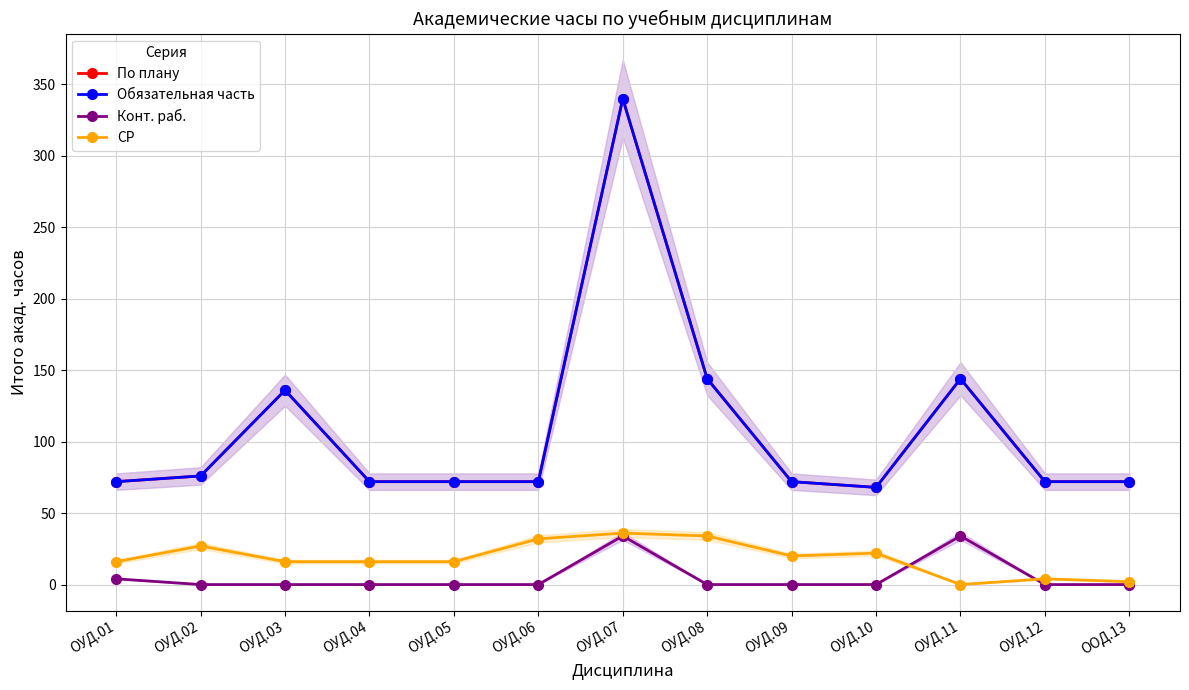

The value of Конт. раб. at ОУД.04 is 0. True or false?

True